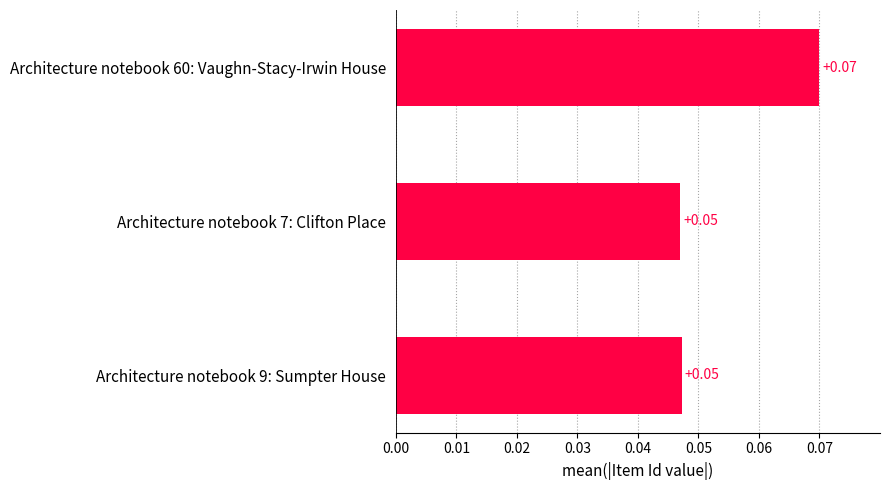

Are the bars grouped side by side (vs. stacked)?

No